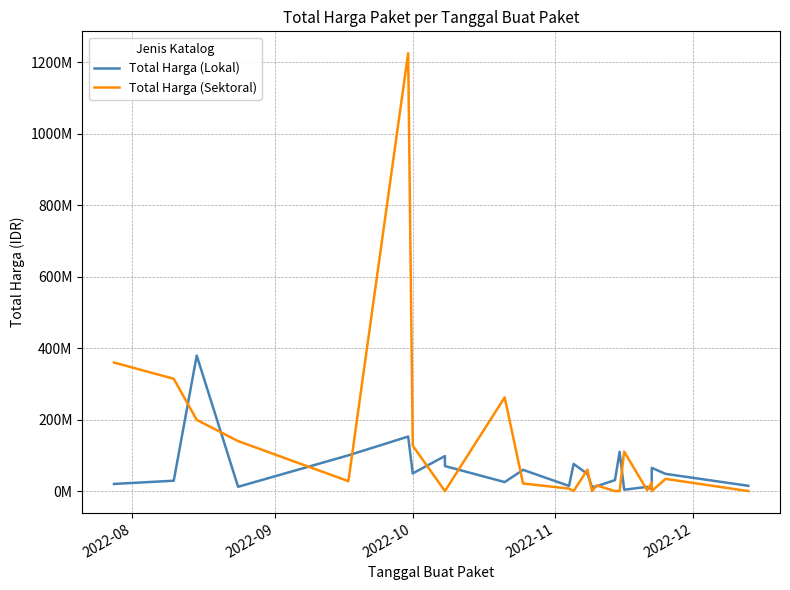

In Total Harga (Lokal), how many points are higher than both neighbors (excluding endpoints)?

8